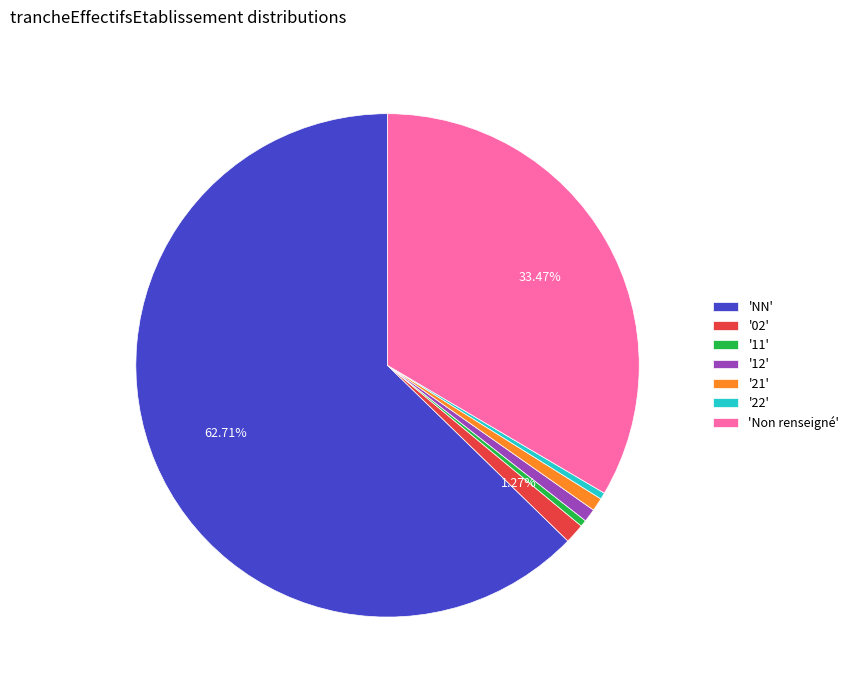

Between '11' and '02', which is larger?

'02'